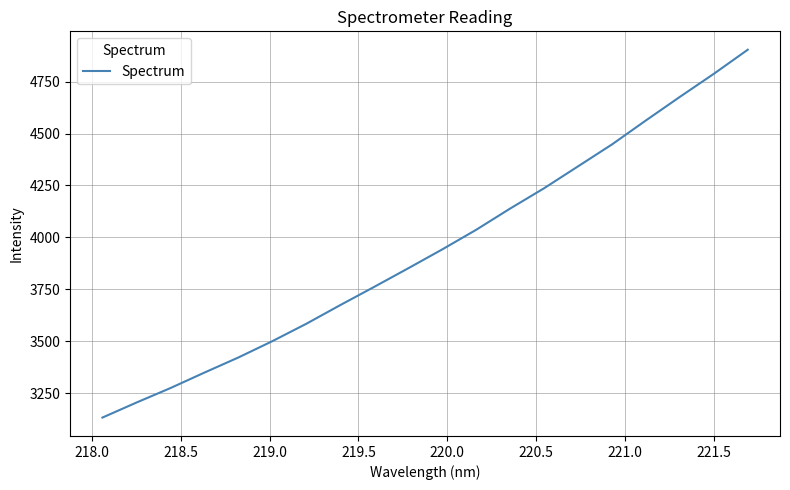

What is the smallest value displayed?

3131.8